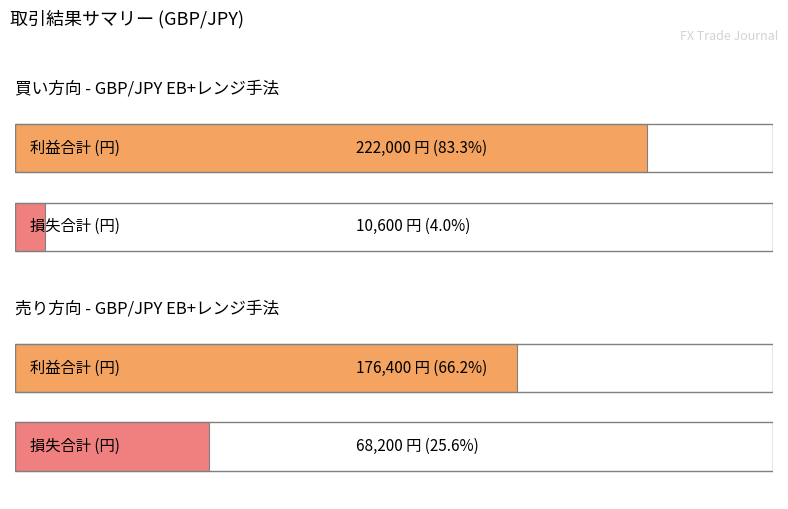

How many categories are shown in the chart?

2